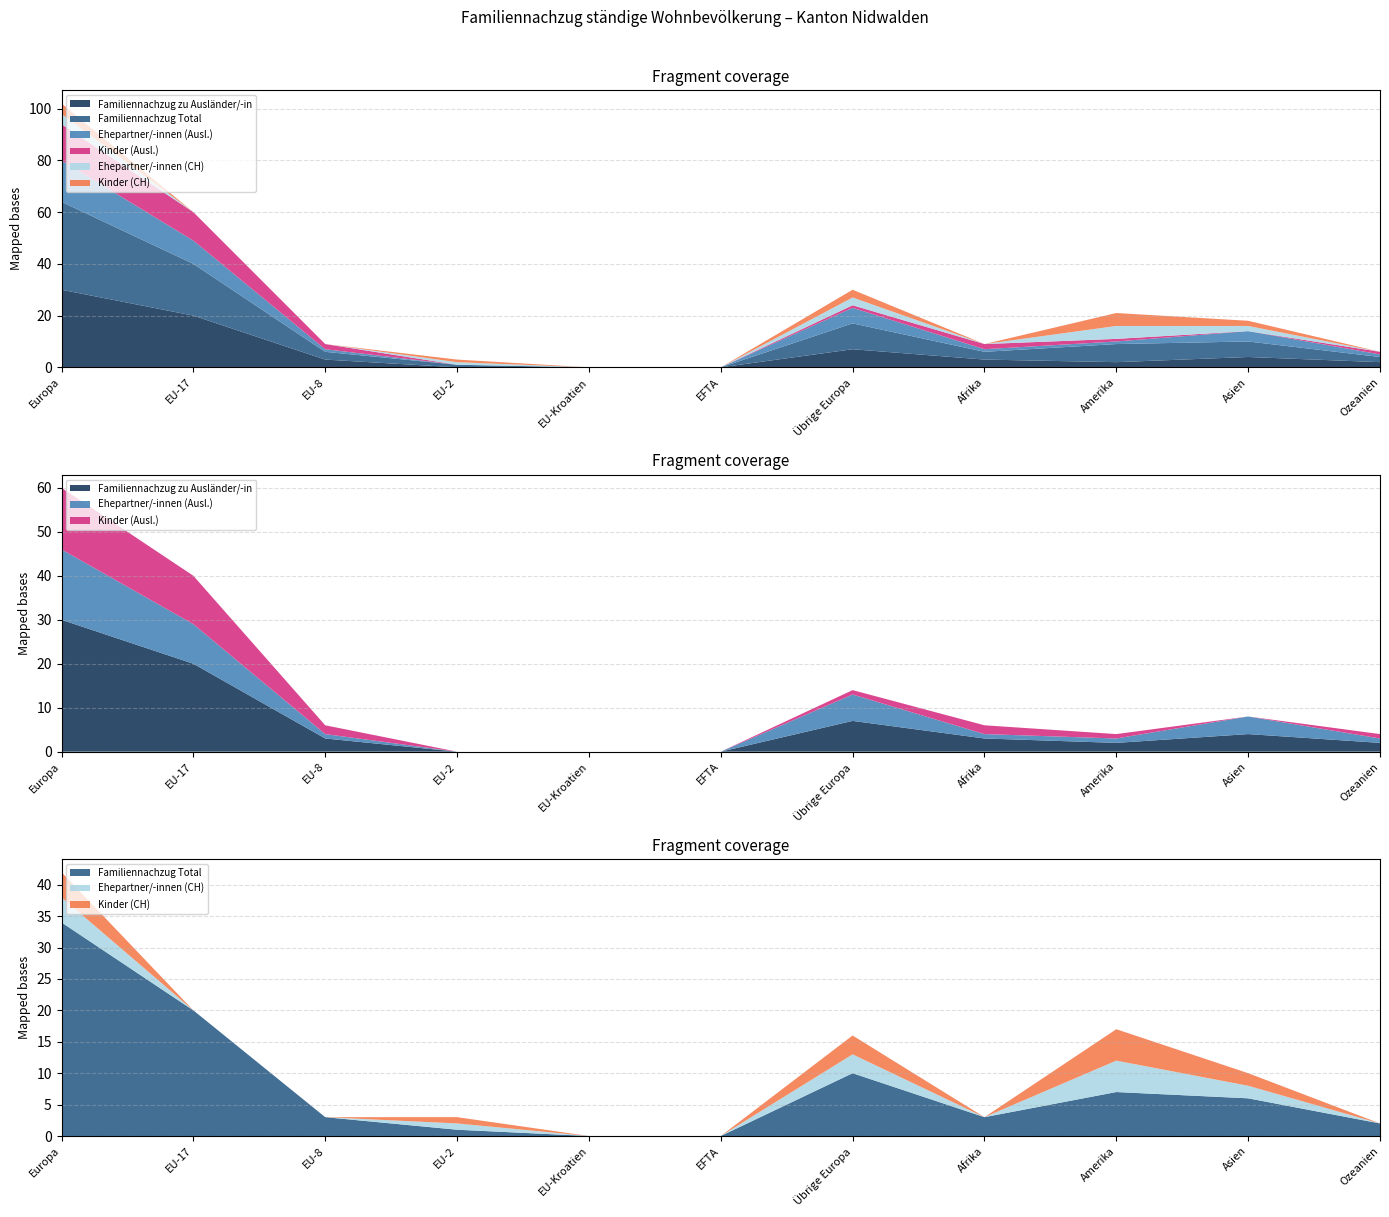

Reading right to left, extract all data points from this chart.

Familiennachzug zu Ausländer/-in: 2	4	2	3	7	0	0	0	3	20	30
Familiennachzug Total: 2	6	7	3	10	0	0	1	3	20	34
Ehepartner/-innen (Ausl.): 1	4	1	1	6	0	0	0	1	9	16
Kinder (Ausl.): 1	0	1	2	1	0	0	0	2	11	14
Ehepartner/-innen (CH): 0	2	5	0	3	0	0	1	0	0	4
Kinder (CH): 0	2	5	0	3	0	0	1	0	0	4